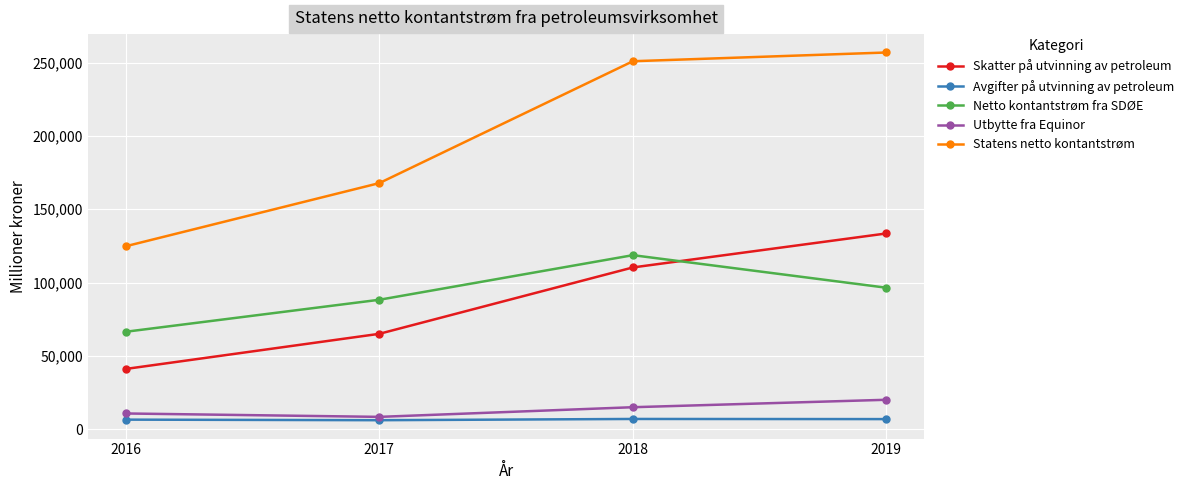

What is the sum of all Statens netto kontantstrøm values?

800500